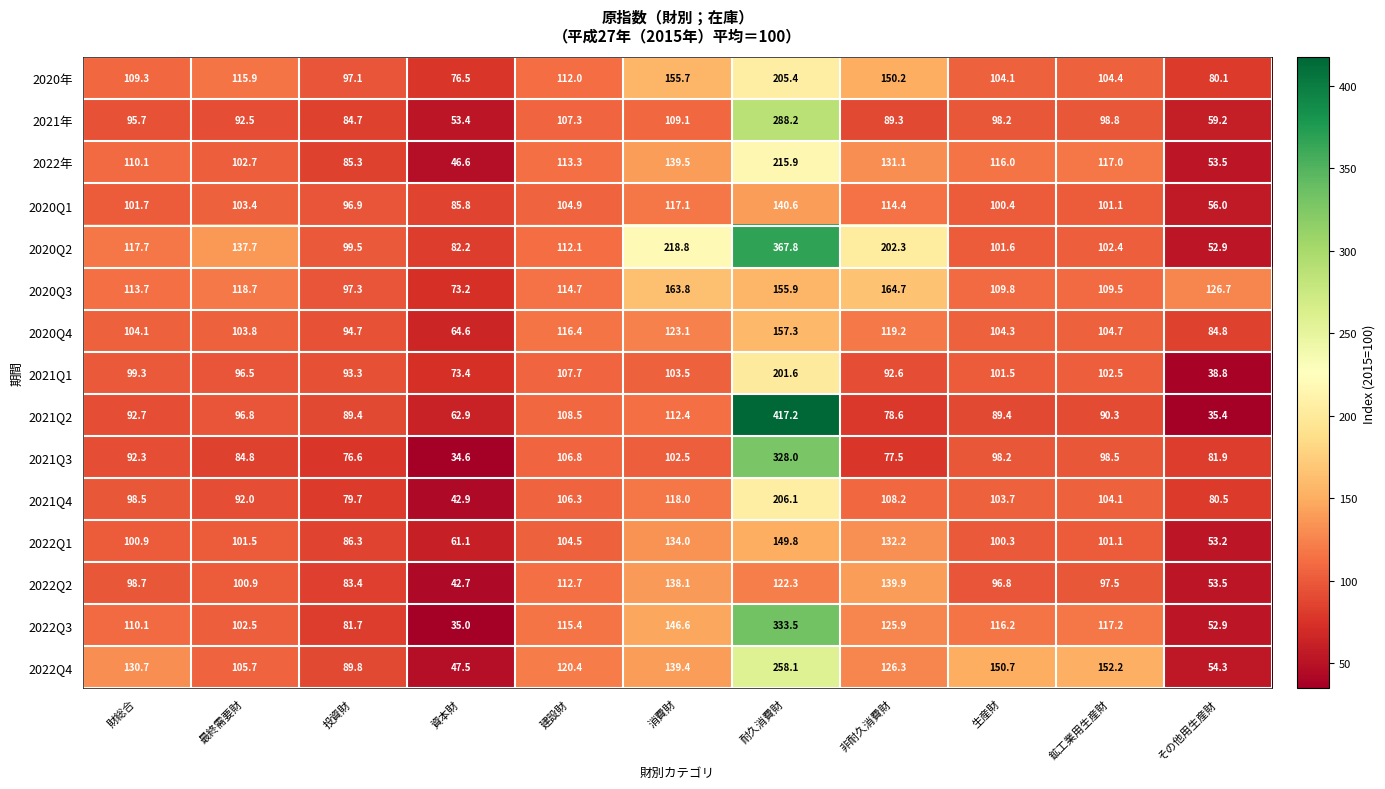

What is the spread (max minus min) of values at 鉱工業用生産財?

61.9